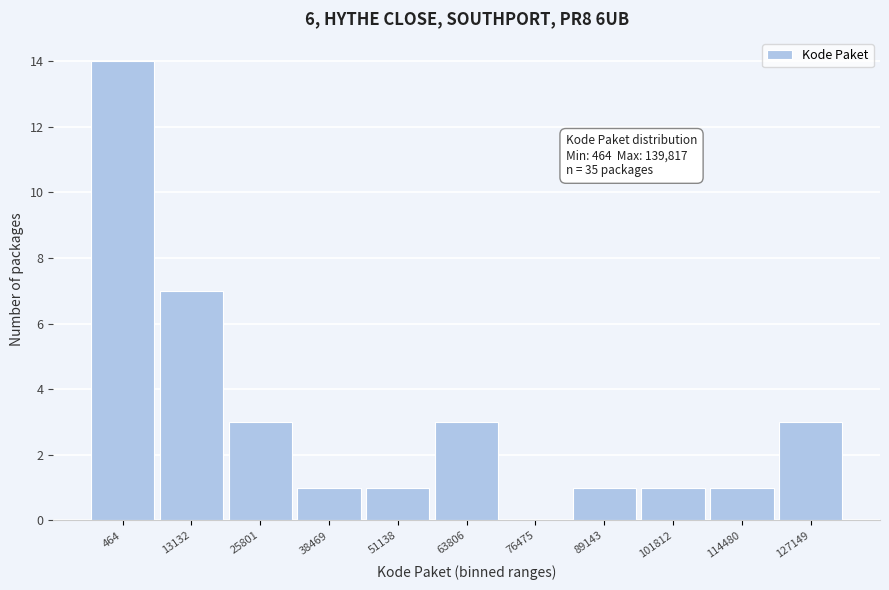

Reading left to right, list all the values displayed in this chart.

464=14	13132=7	25801=3	38469=1	51138=1	63806=3	76475=0	89143=1	101812=1	114480=1	127149=3